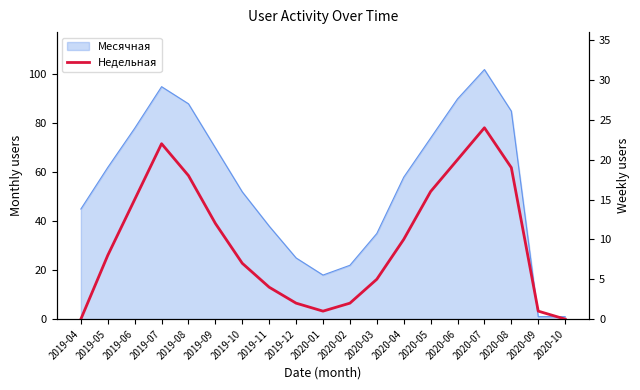

Reading left to right, extract all data points from this chart.

0	8	15	22	18	12	7	4	2	1	2	5	10	16	20	24	19	1	0